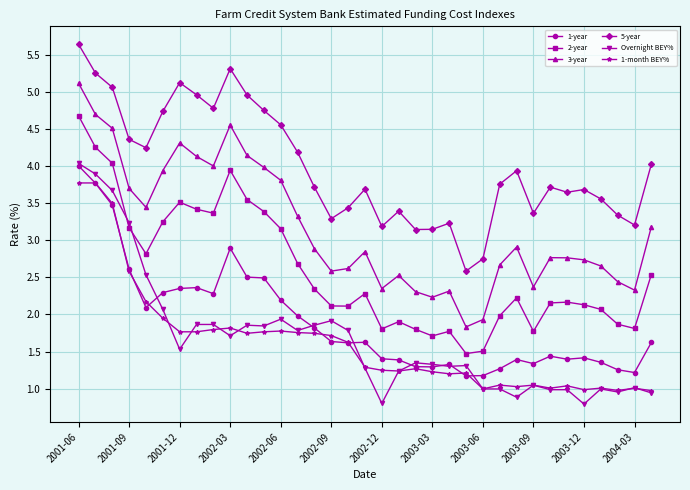

At how many categories does at least one series exceed 3?

33